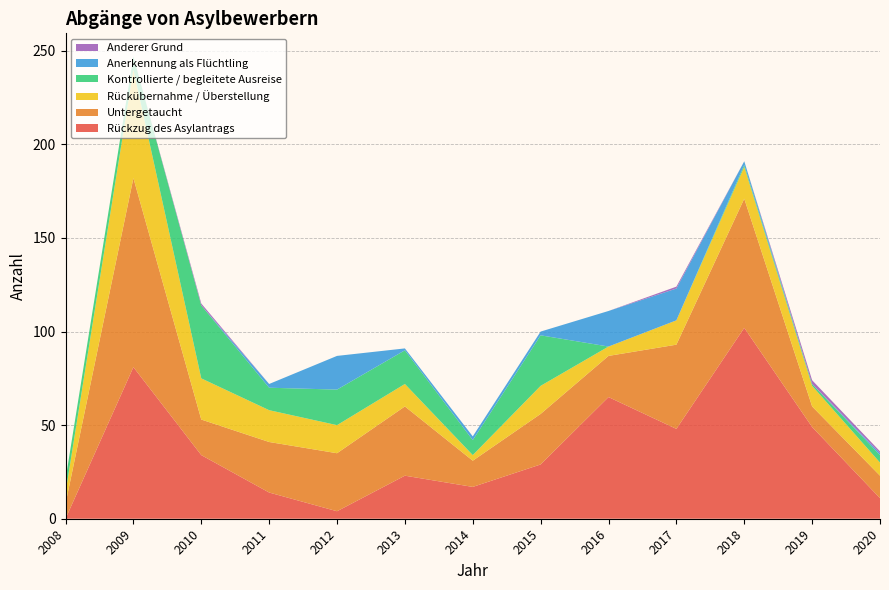

Reading left to right, list all the values displayed in this chart.

Rückzug des Asylantrags: 0	81	34	14	4	23	17	29	65	48	102	49	11
Untergetaucht: 8	101	19	27	31	37	14	27	22	45	69	11	12
Rückübernahme / Überstellung: 6	58	22	17	15	12	3	15	5	13	17	11	7
Kontrollierte / begleitete Ausreise: 7	7	39	12	19	18	8	27	0	0	1	1	4
Anerkennung als Flüchtling: 0	0	0	2	18	1	2	2	19	17	2	0	1
Anderer Grund: 0	0	1	0	0	0	0	0	0	1	0	2	1